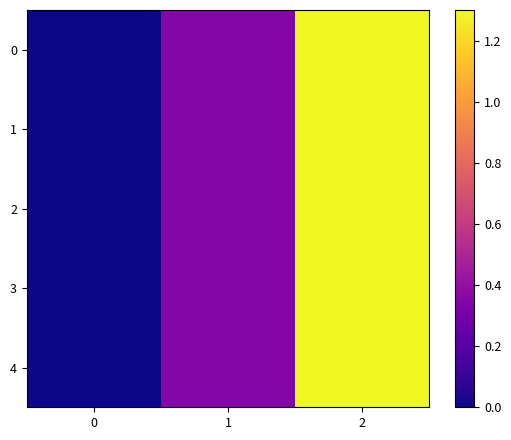

At which category does the chart reach its peak across all series?

2